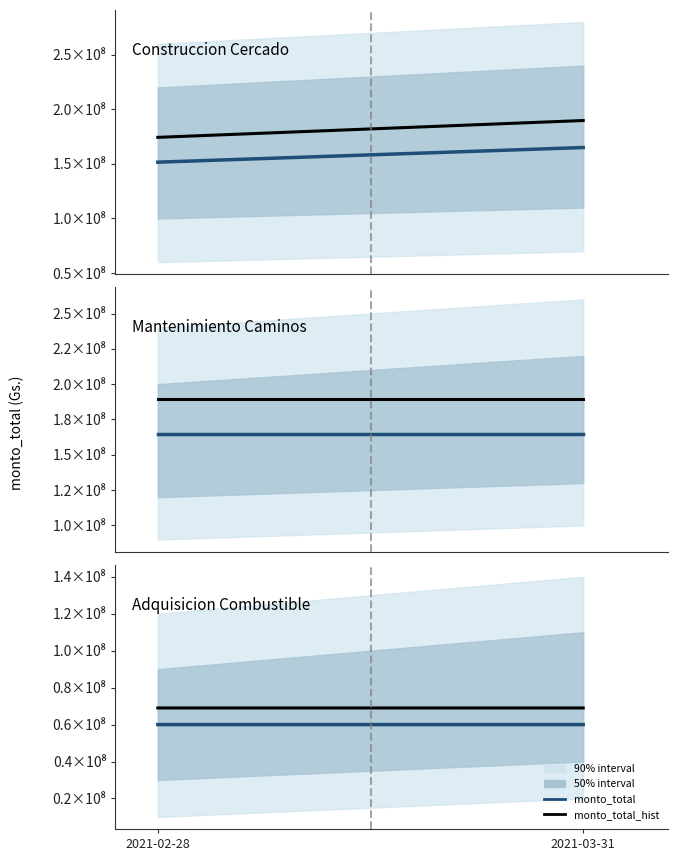

What is the minimum value shown in the chart?

59998560